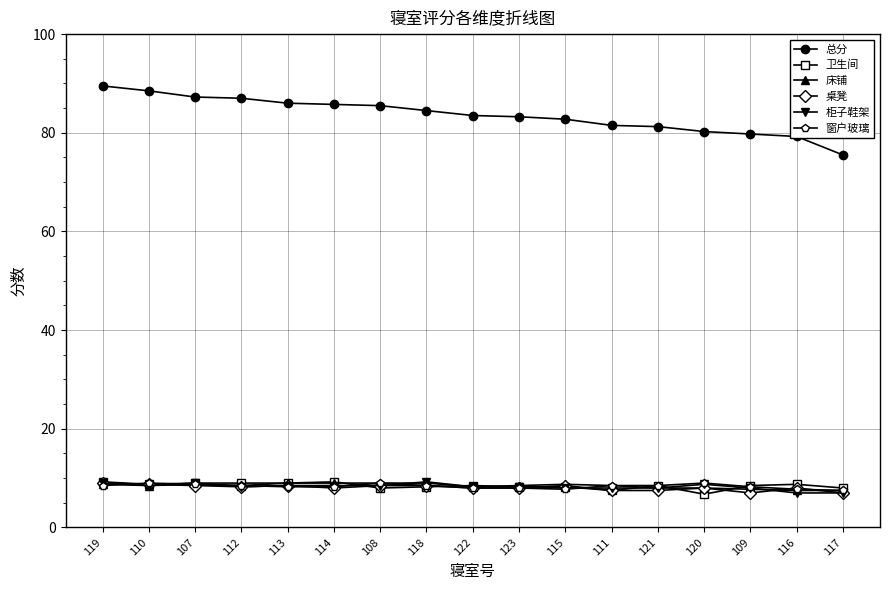

True or false: 柜子鞋架 has a value of 7.0 at 116.

True